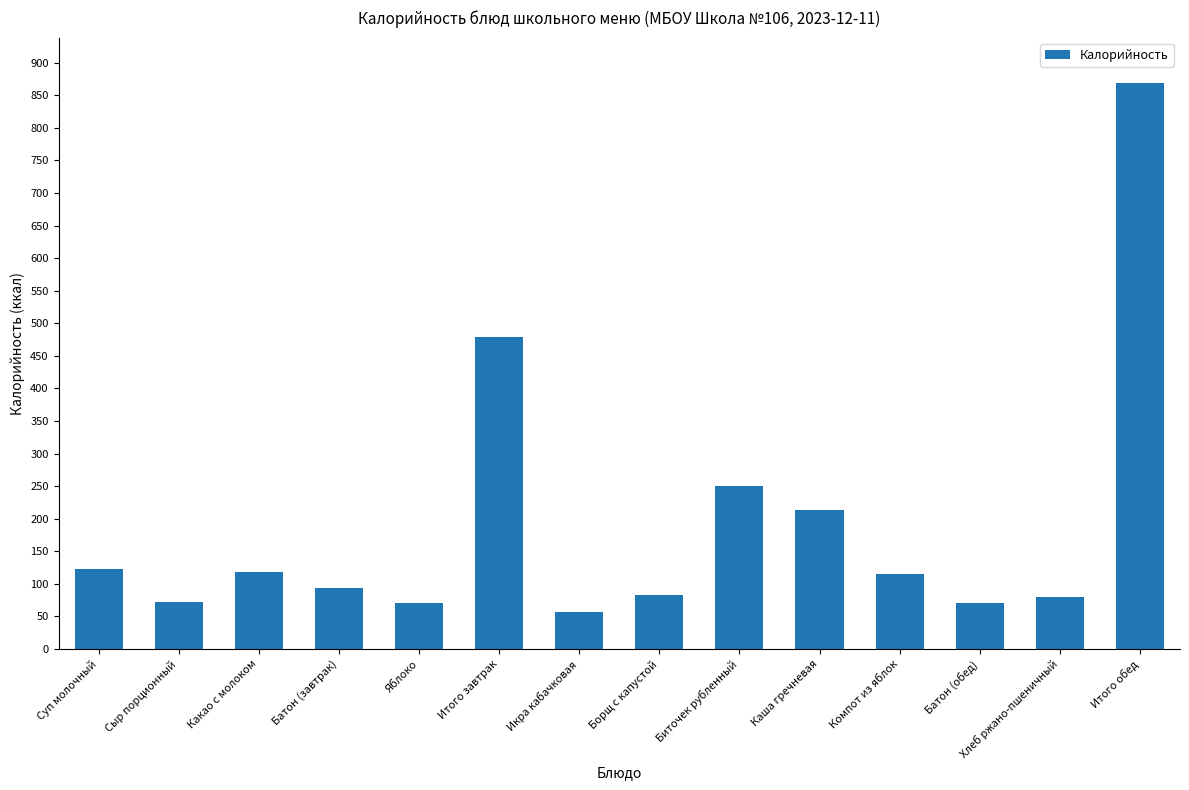

What is the average value?

192.5